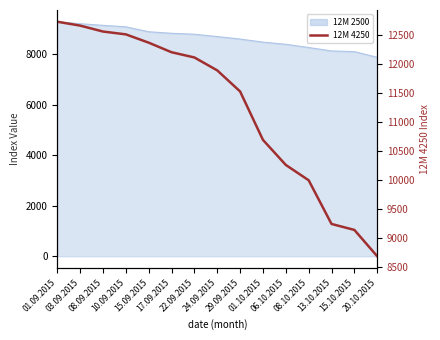

How many data points does each series have?

15